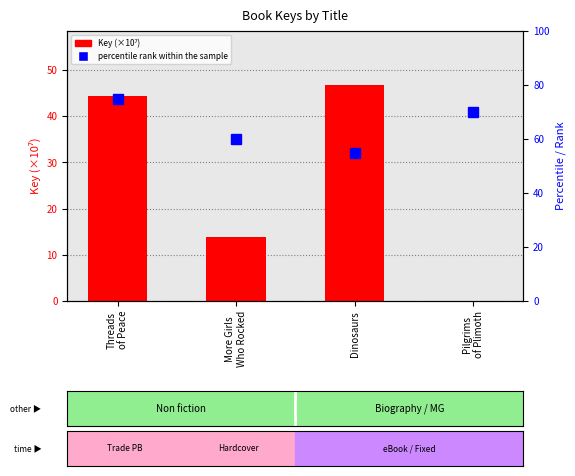

At how many categories does at least one series exceed 39?

4